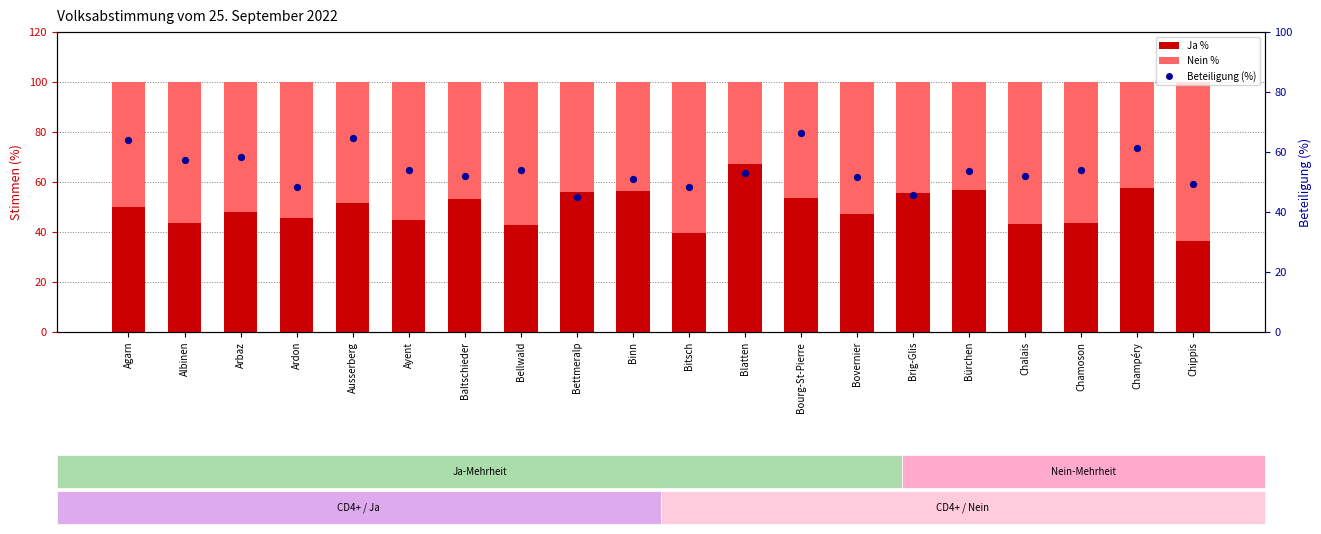

Which series reaches the maximum Y coordinate?

Ja %